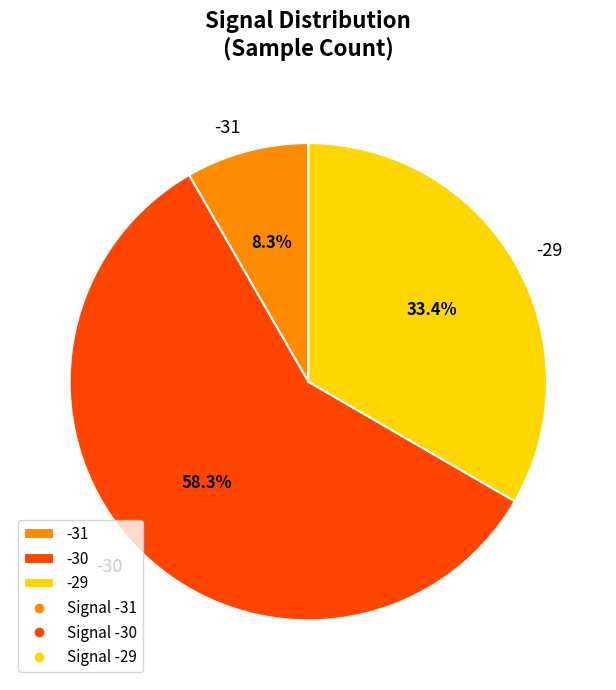

Which slice is the largest?

-30